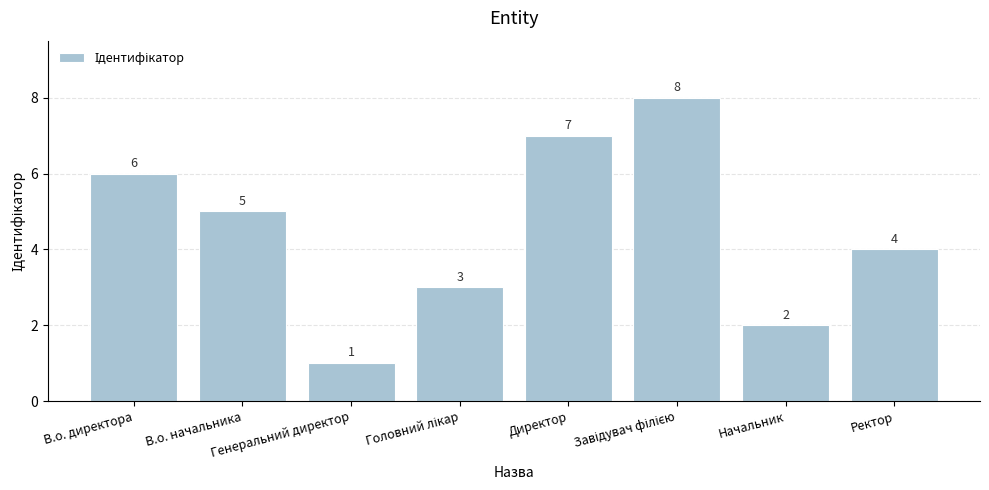

Count the values in the range 3 to 7.

5